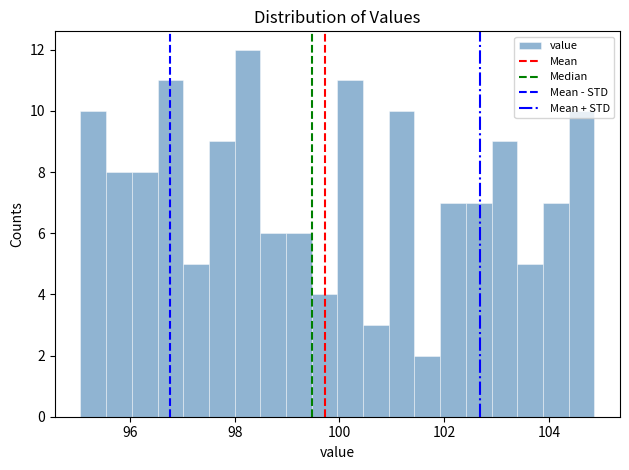

Around what value on the x-axis is the tallest bar? Give the approximate position of its centre, as read against the axis.

98.2